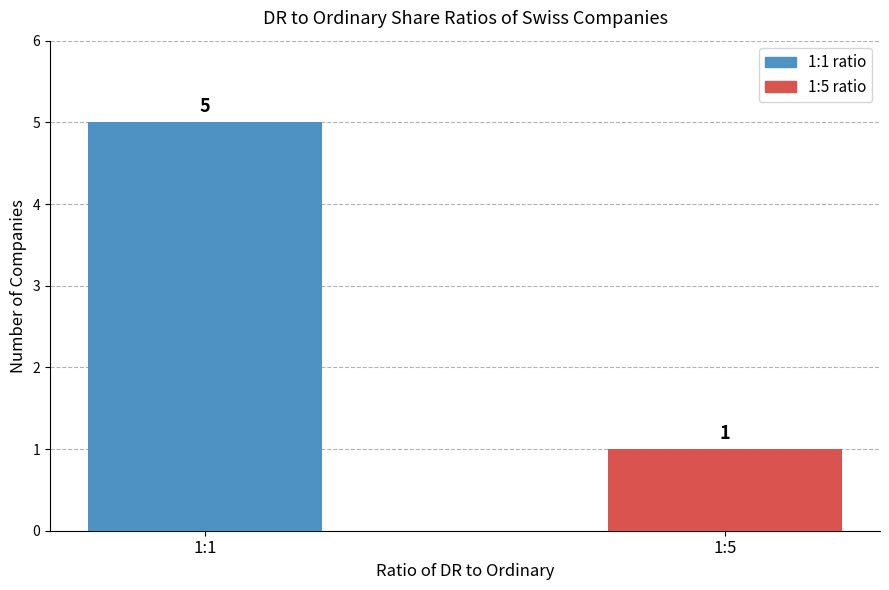

Which label corresponds to the smallest value in the chart?

1:5